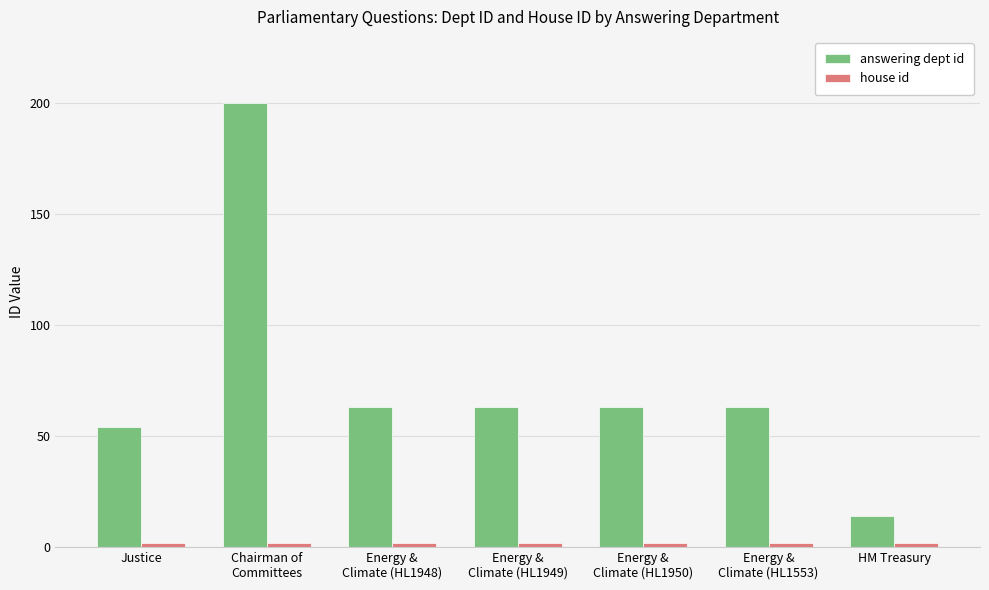

What is the difference between the second highest and second lowest values in the answering dept id series?

9